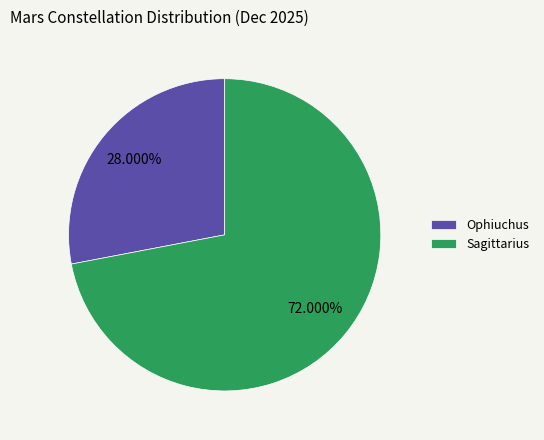

To the nearest percent, what percentage of the pie is Ophiuchus?

28%